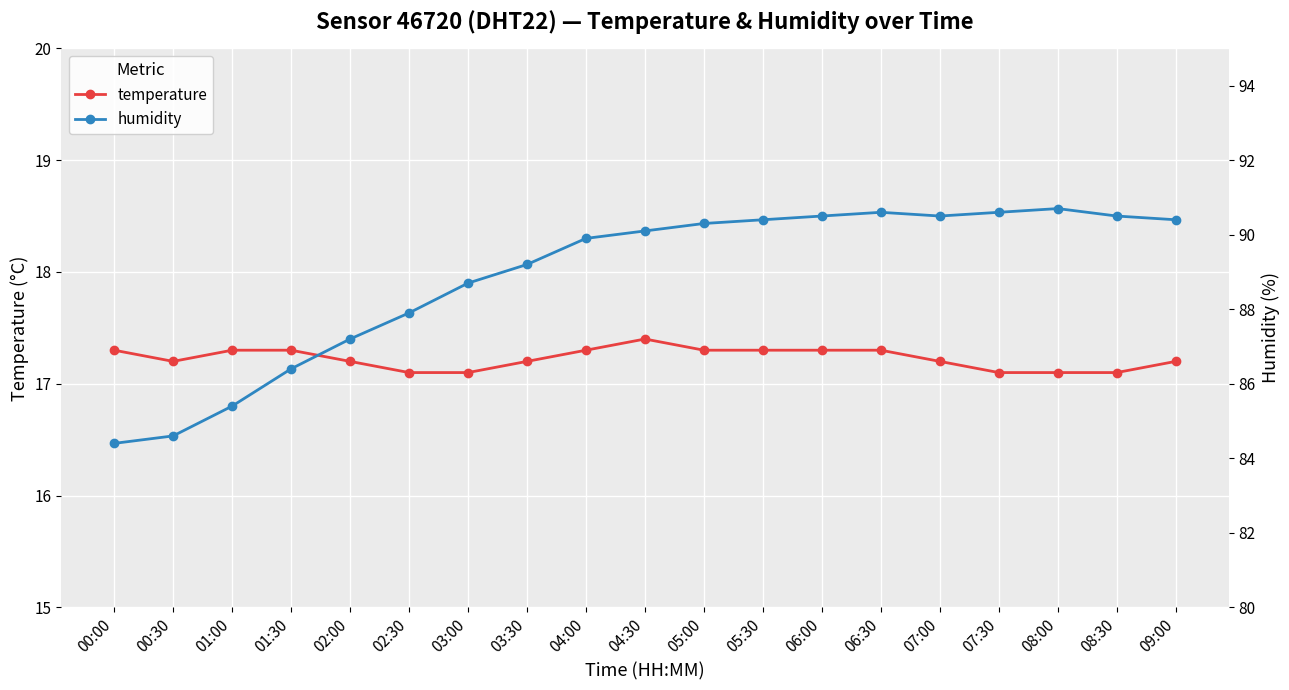

What is the value of the humidity point at the 2nd from the left?

84.6